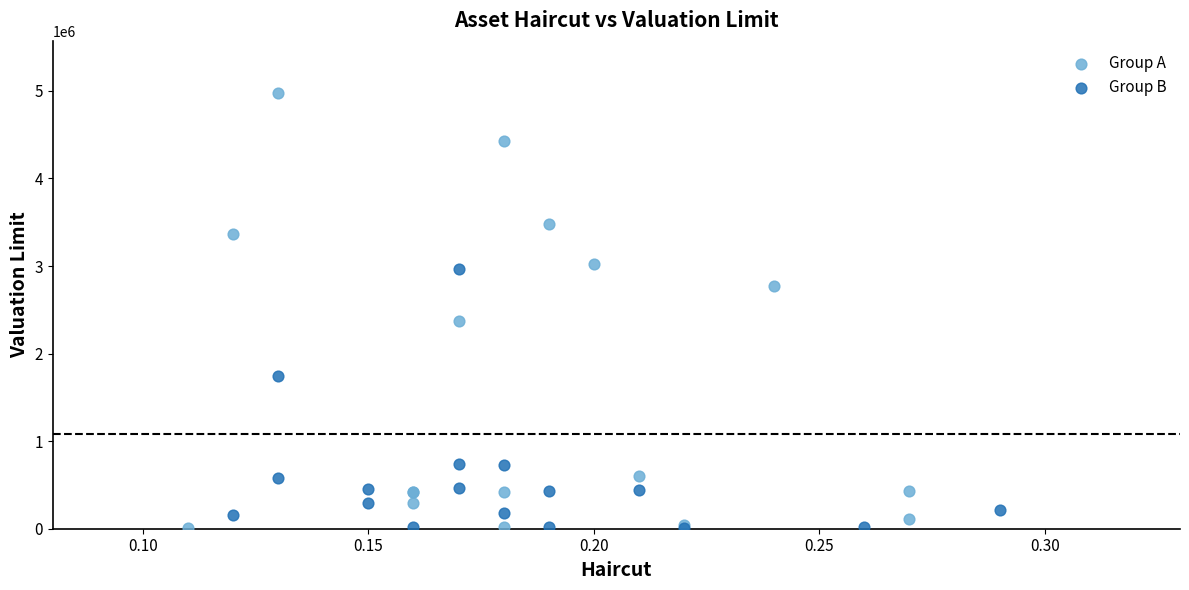

Which series has the largest Y range (max minus min)?

Group A